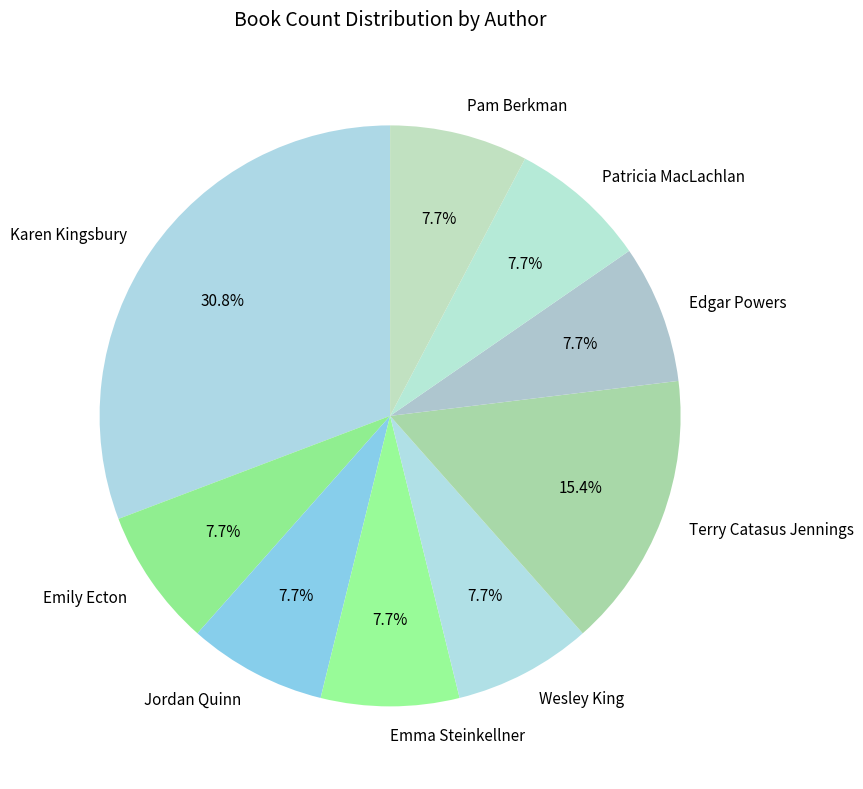

To the nearest percent, what portion does Terry Catasus Jennings represent?

15%